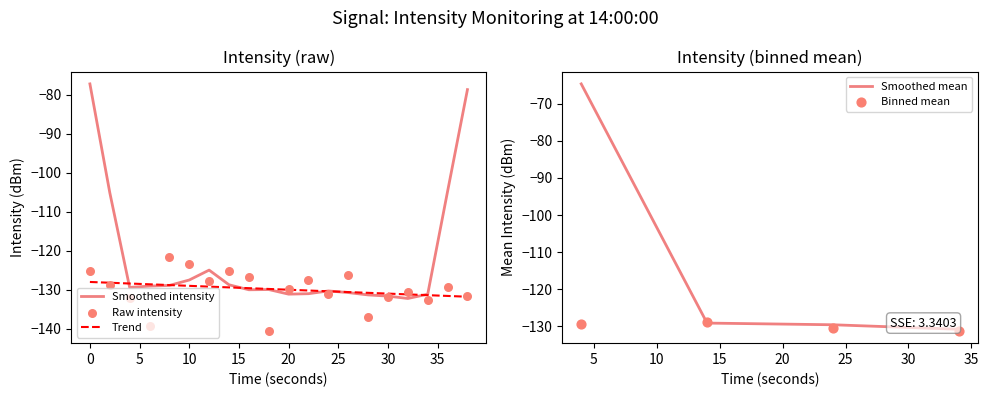

What is the change in value from 10 to 24?

-7.5